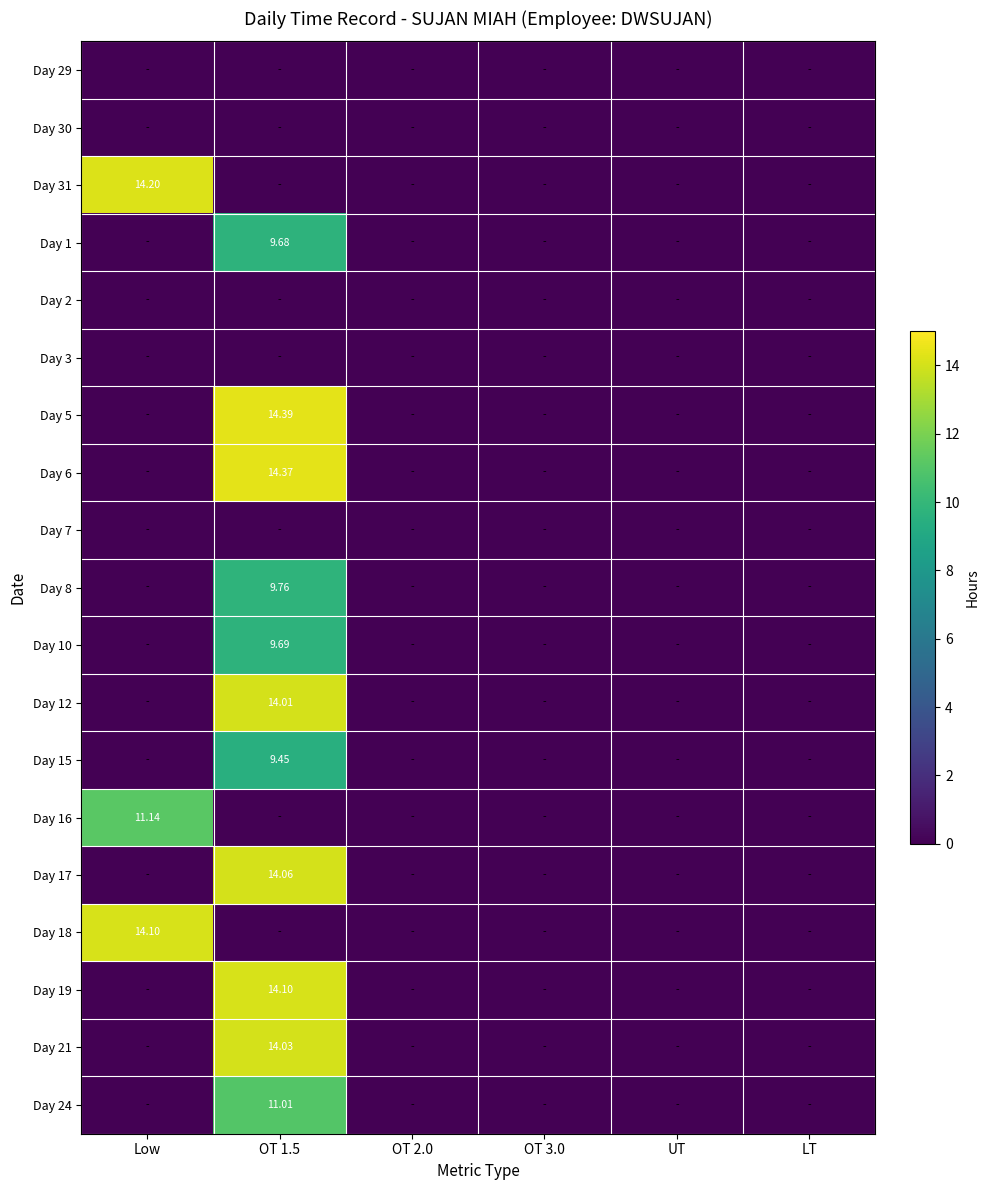

True or false: Day 6 has a value of -9.2 at OT 2.0.

False